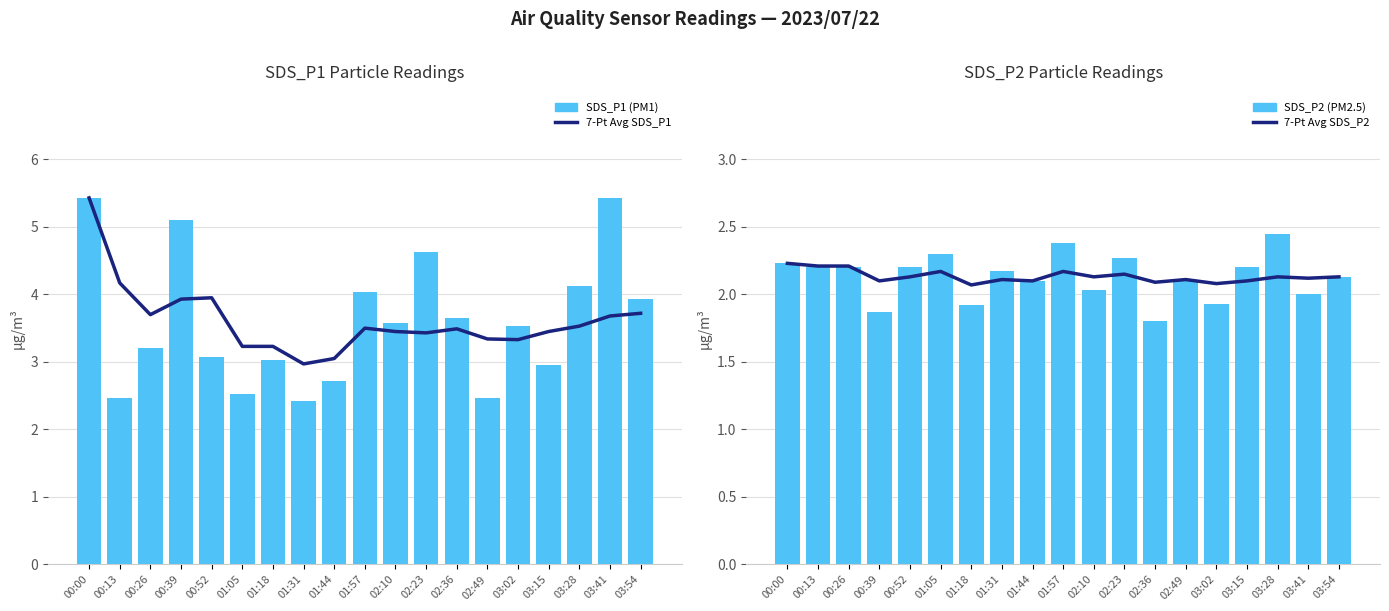

At which category is the sum across all series the highest?

00:00